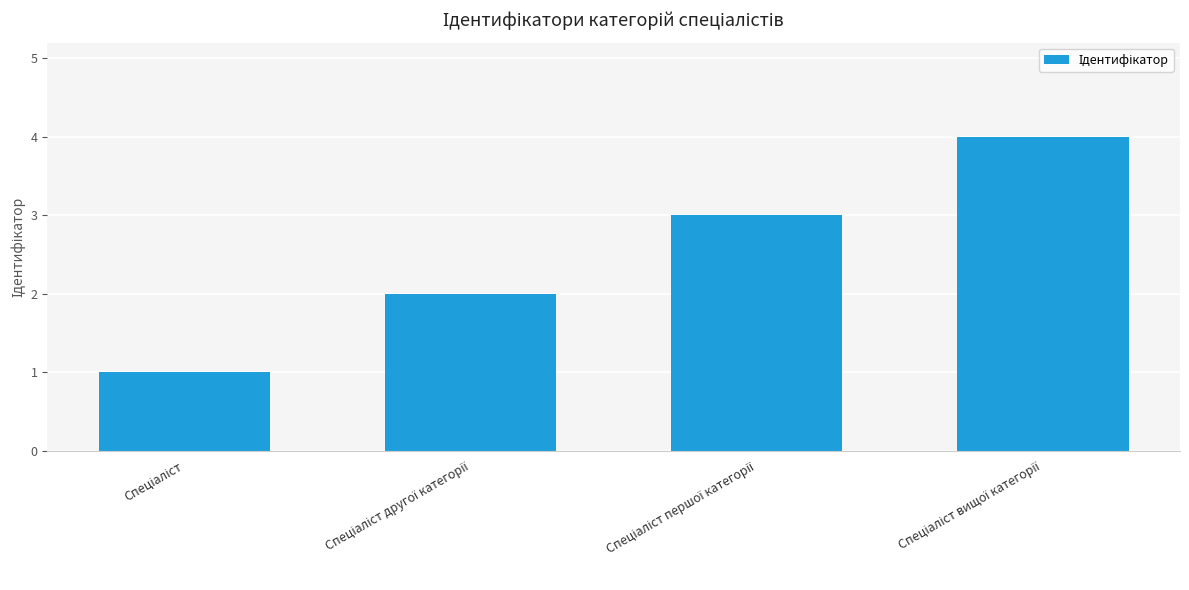

What is the sum of all values?

10